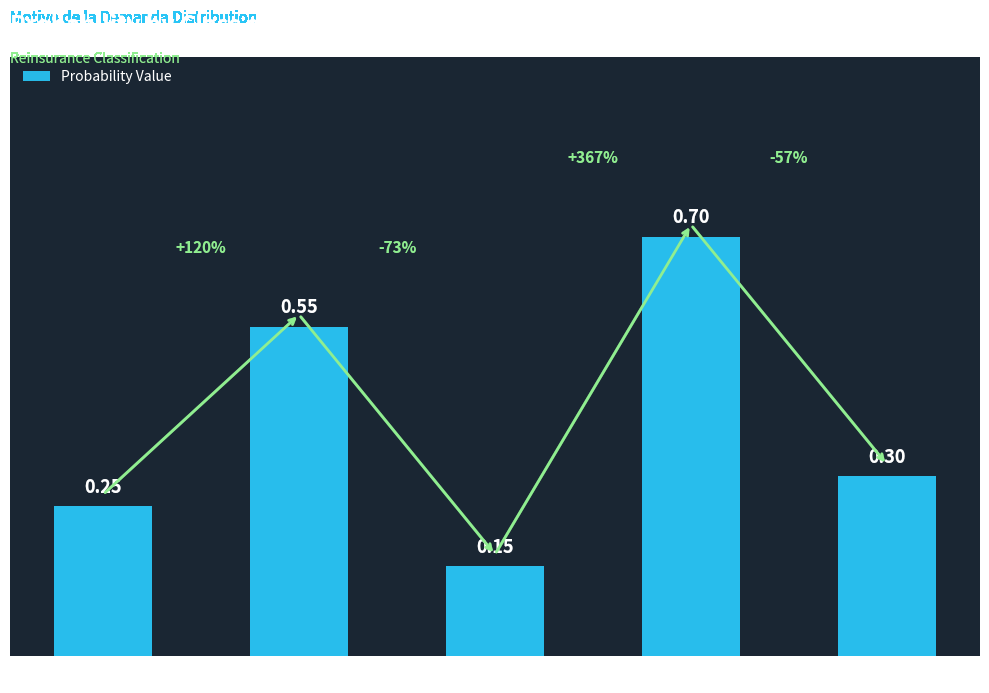

What is the label of the 2nd bar from the left?

EVENTUAL